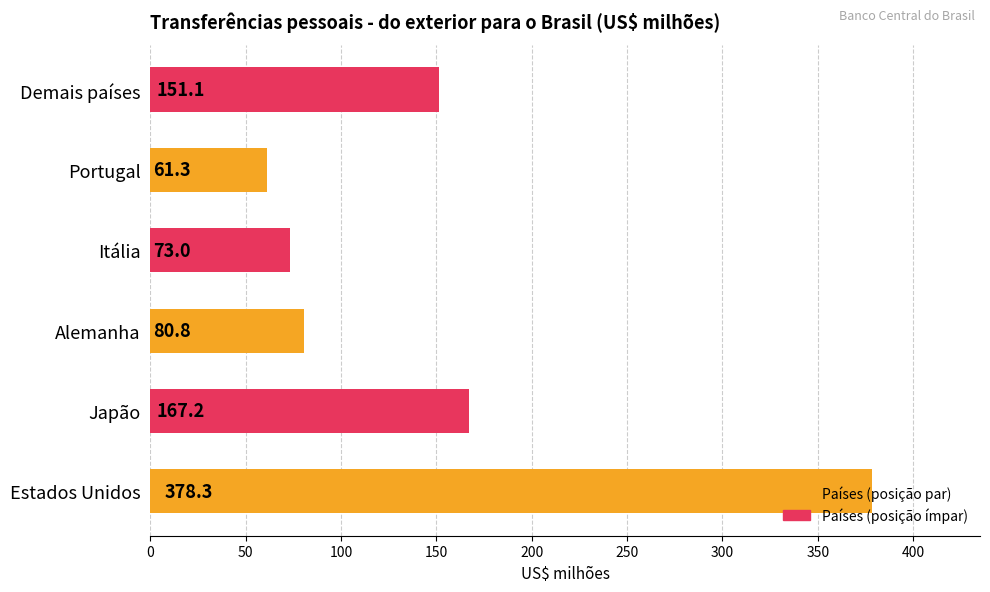

List the labels in order of value, smallest first.

Portugal, Itália, Alemanha, Demais países, Japão, Estados Unidos